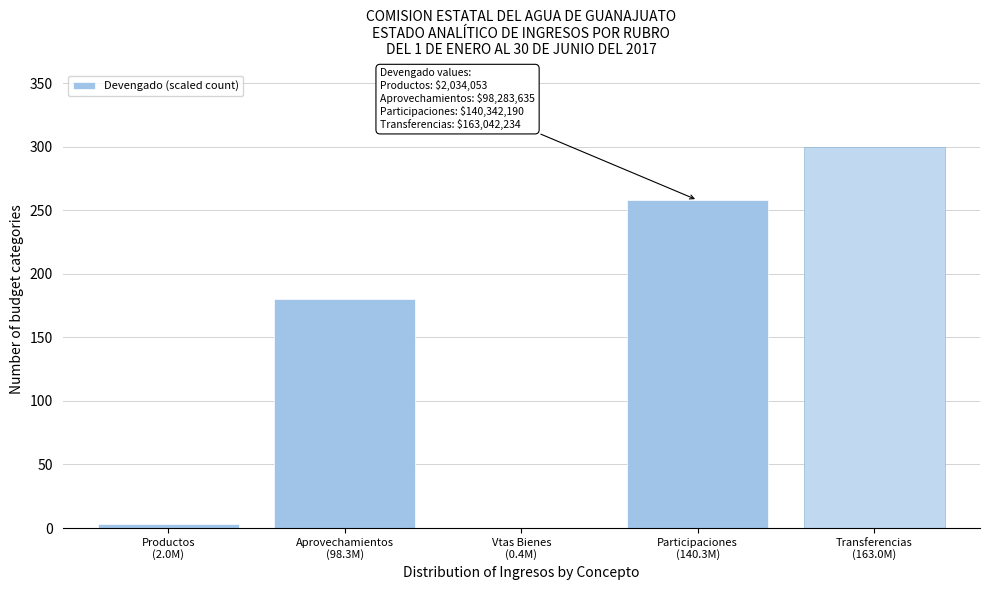

What is the greatest value displayed?

300